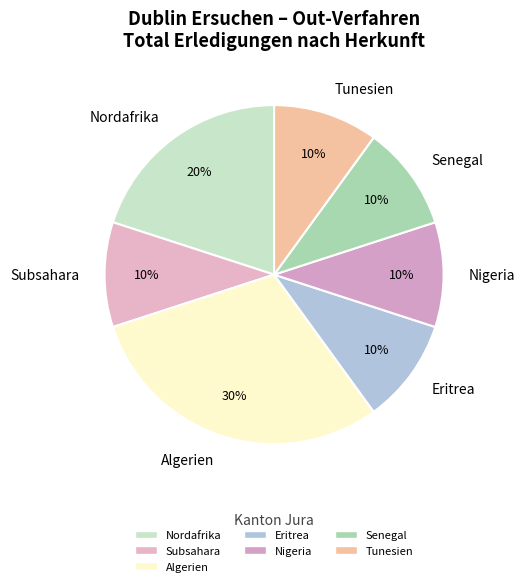

To the nearest percent, what portion does Senegal represent?

10%